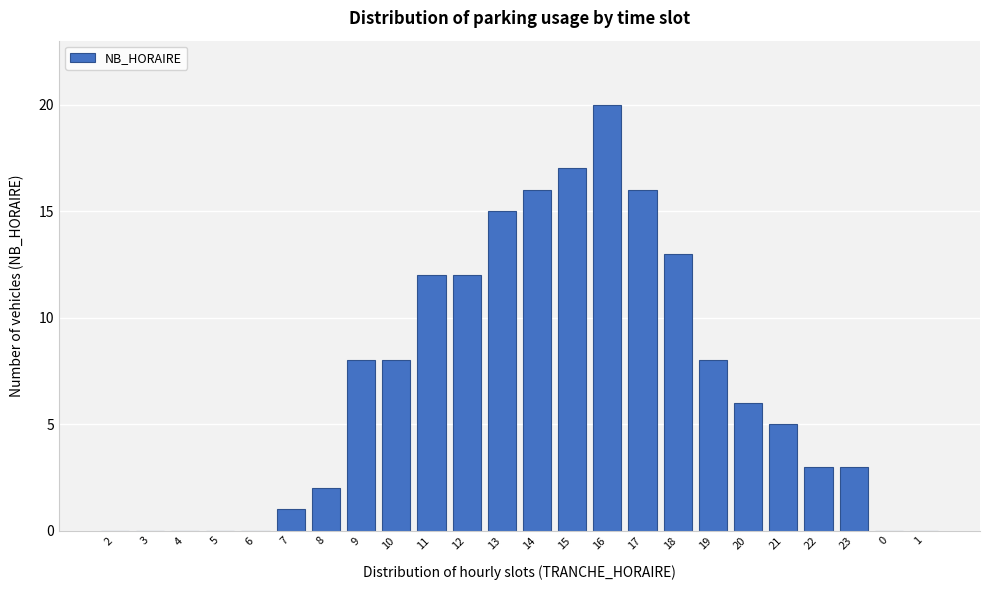

Reading left to right, transcribe all the data shown in this chart.

2=0	3=0	4=0	5=0	6=0	7=1	8=2	9=8	10=8	11=12	12=12	13=15	14=16	15=17	16=20	17=16	18=13	19=8	20=6	21=5	22=3	23=3	0=0	1=0